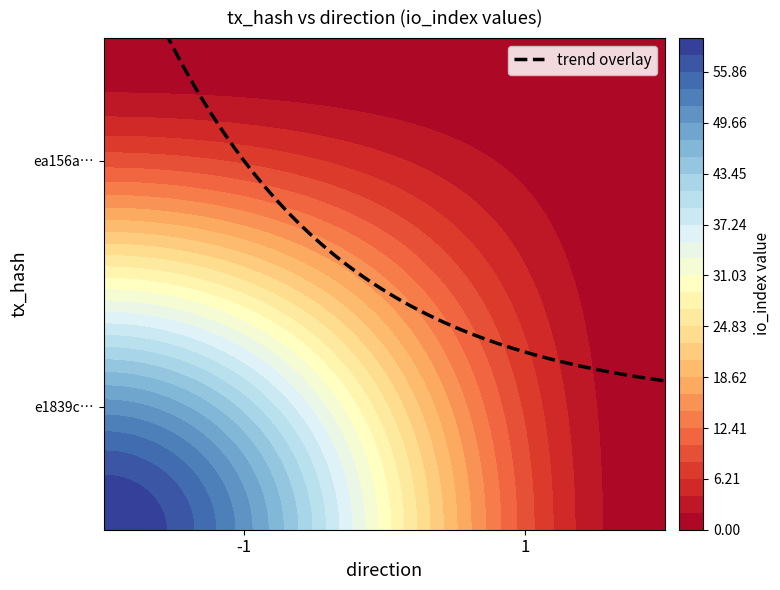

Which has a higher value, -1 or 1?

-1